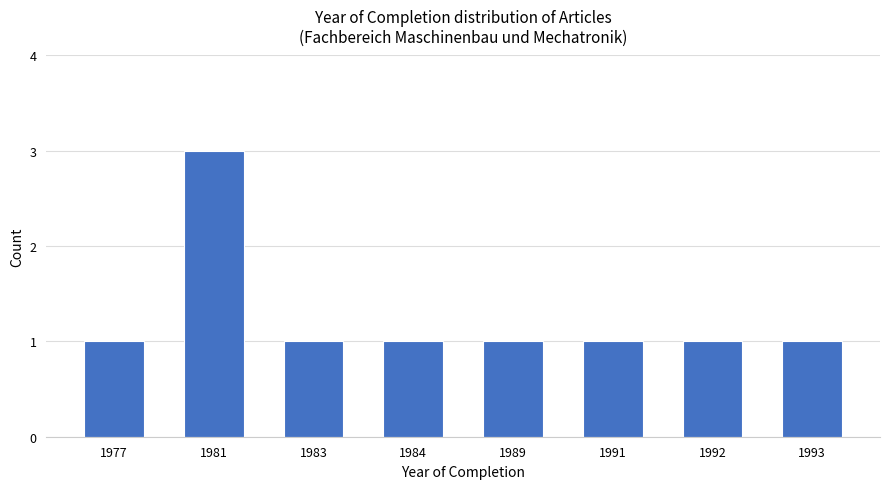

At which category does the chart reach its peak across all series?

1981